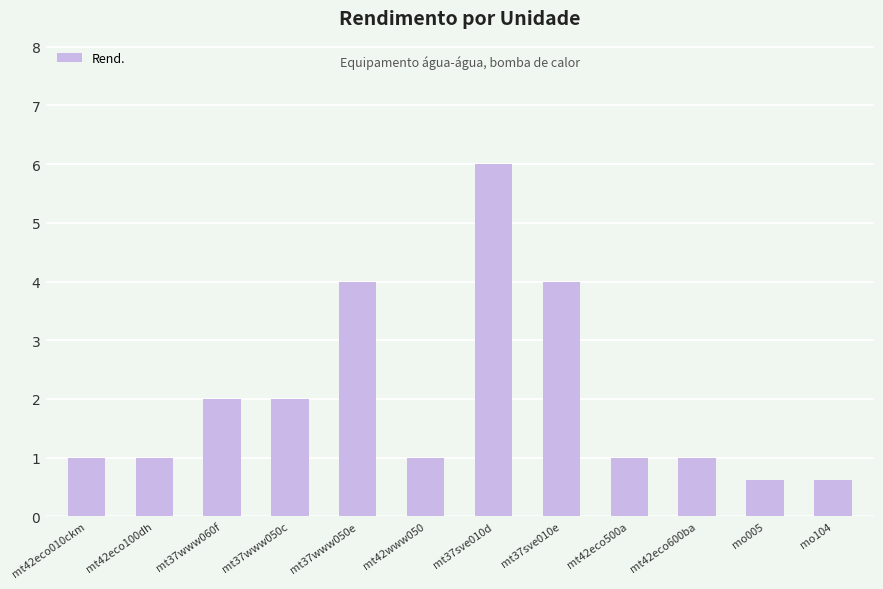

What value does the data have at mo104?

0.6